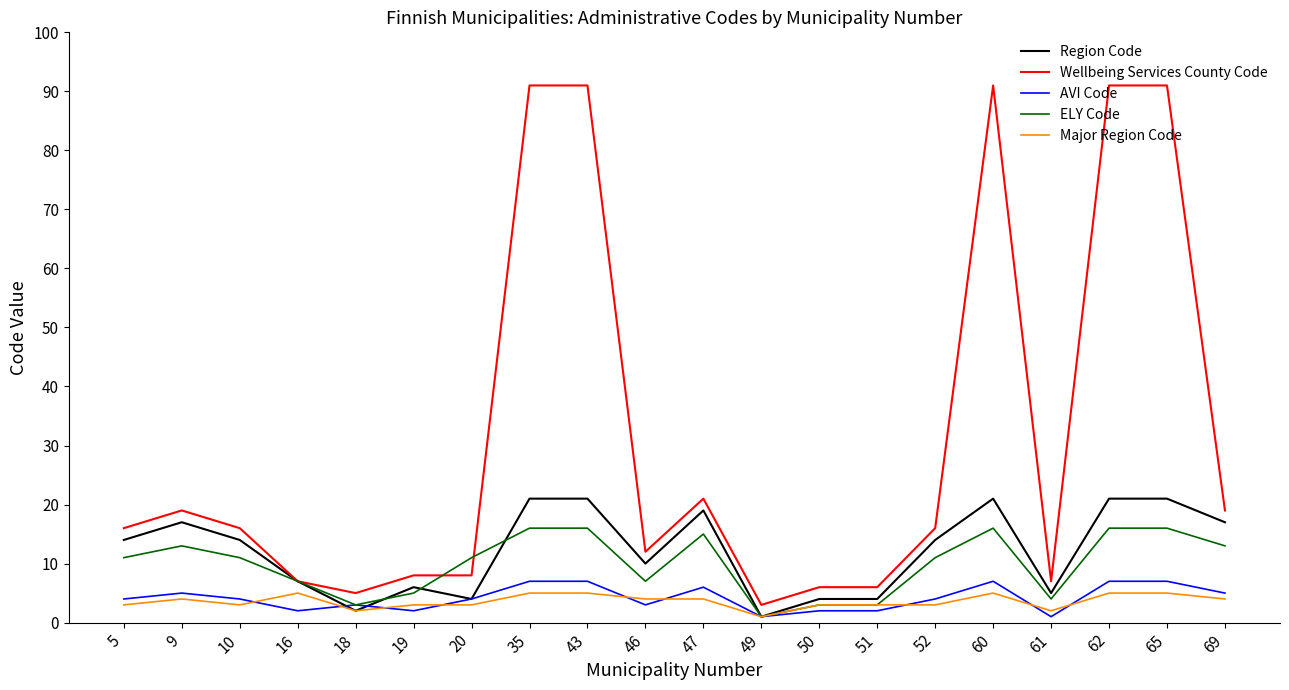

True or false: Major Region Code has more than 1 points higher than both neighbors.

True